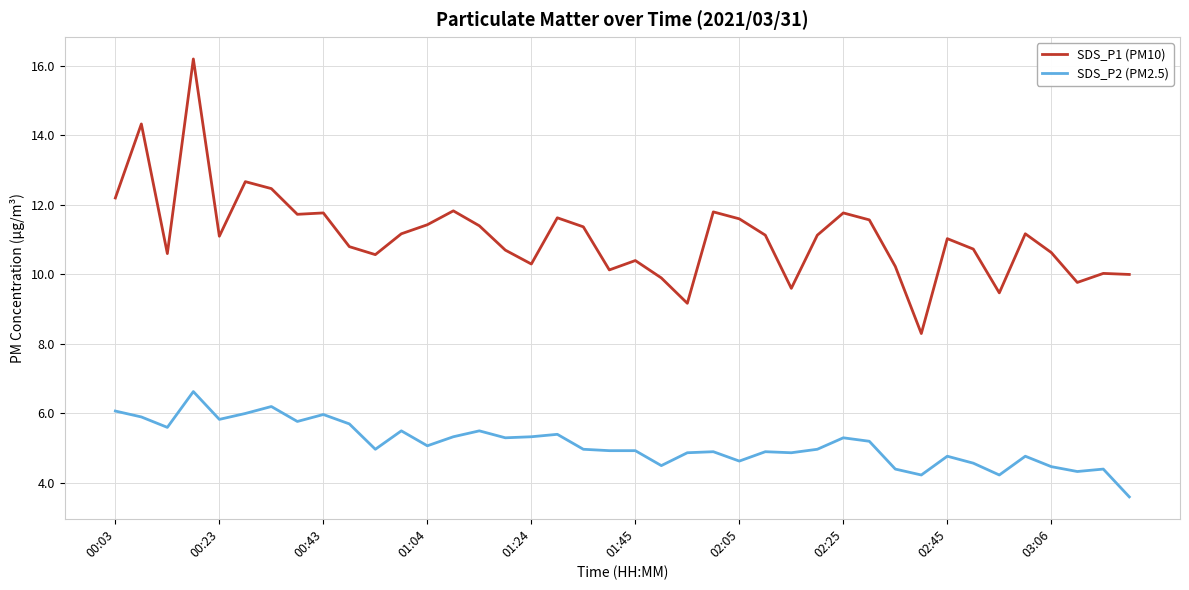

True or false: SDS_P2 (PM2.5) and SDS_P1 (PM10) cross at least once.

False